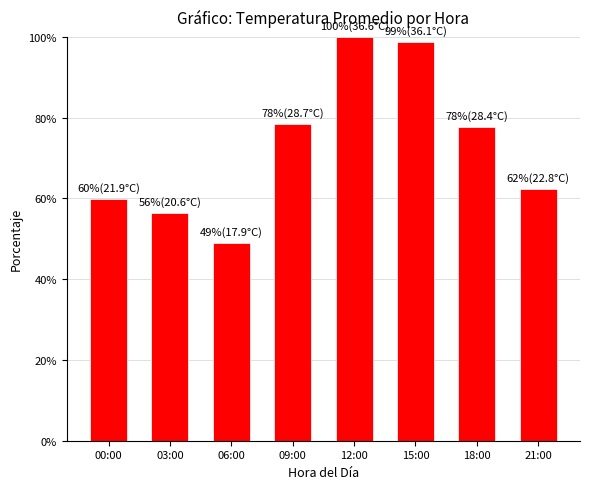

True or false: the data shows 61.3 at 15:00.

False